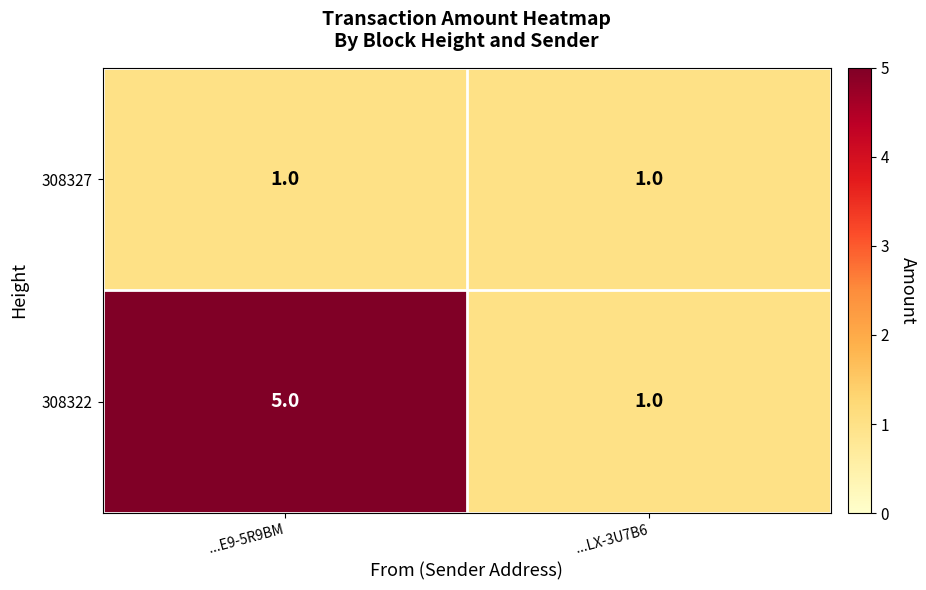

Which category has the highest value across all series?

...E9-5R9BM